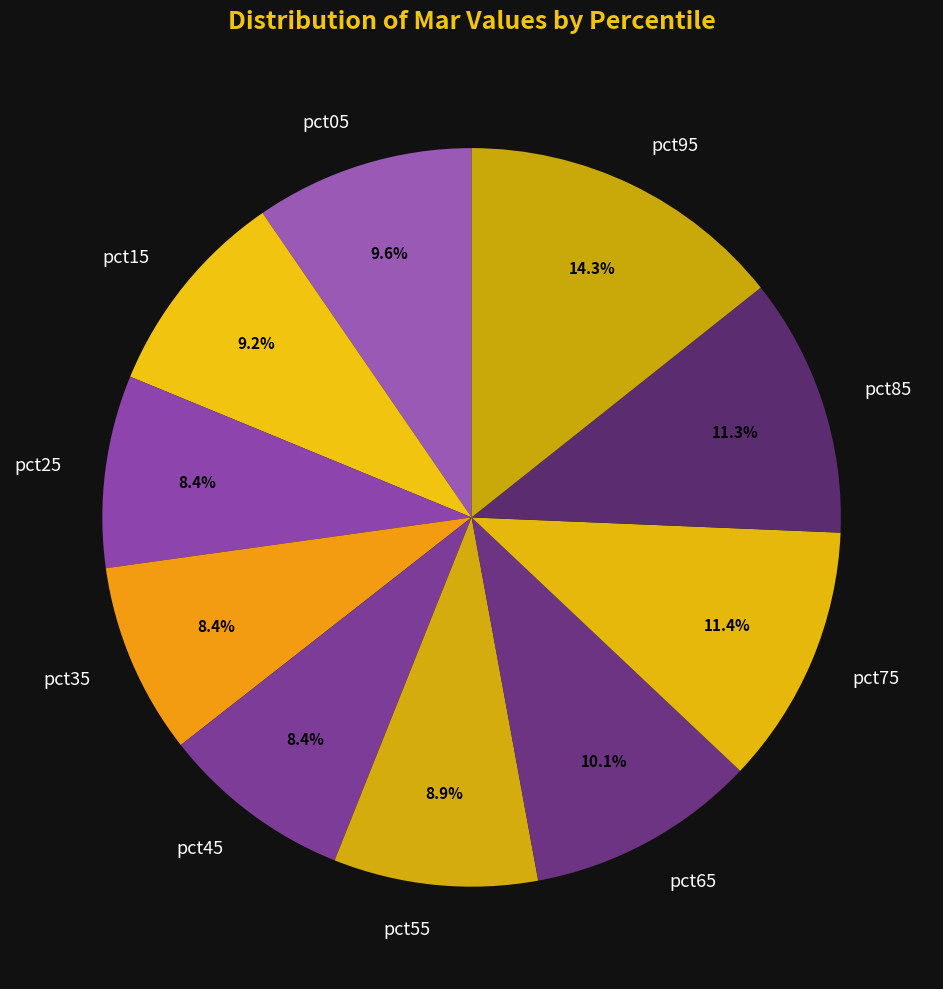

Which category has the biggest portion of the pie?

pct95